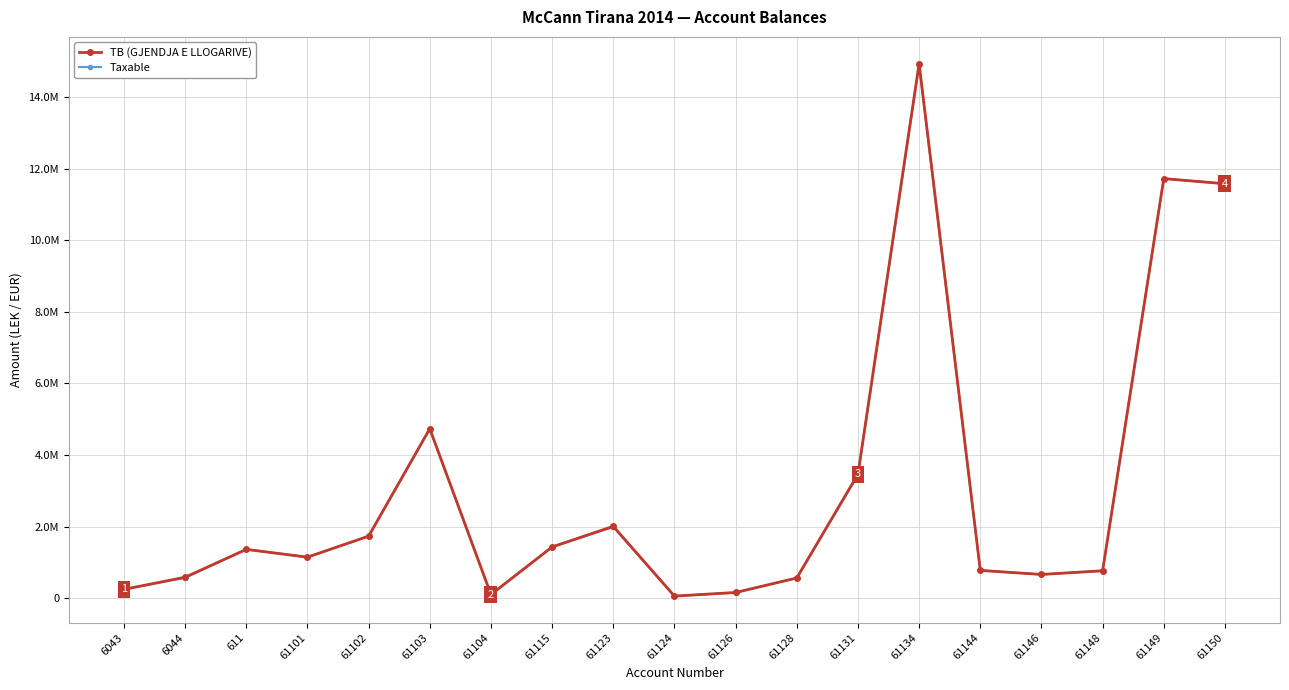

At 61126, list the series in order from largest to smallest.

TB (GJENDJA E LLOGARIVE), Taxable